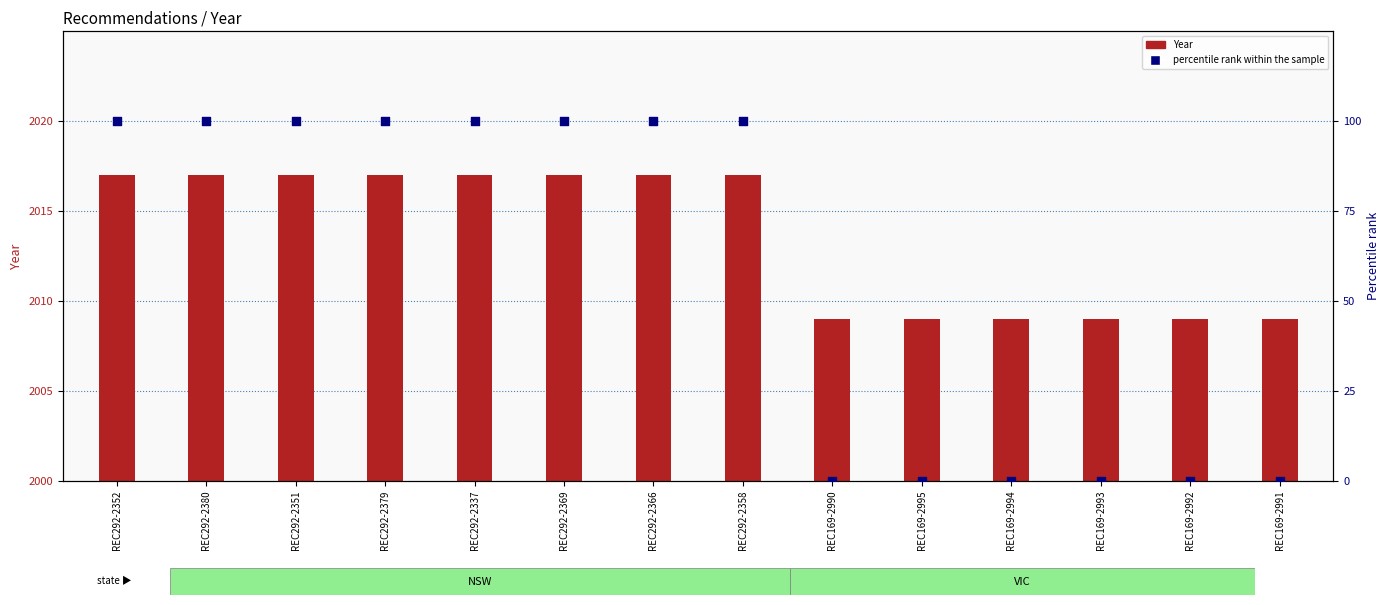

Which series has the largest total across all categories?

Year